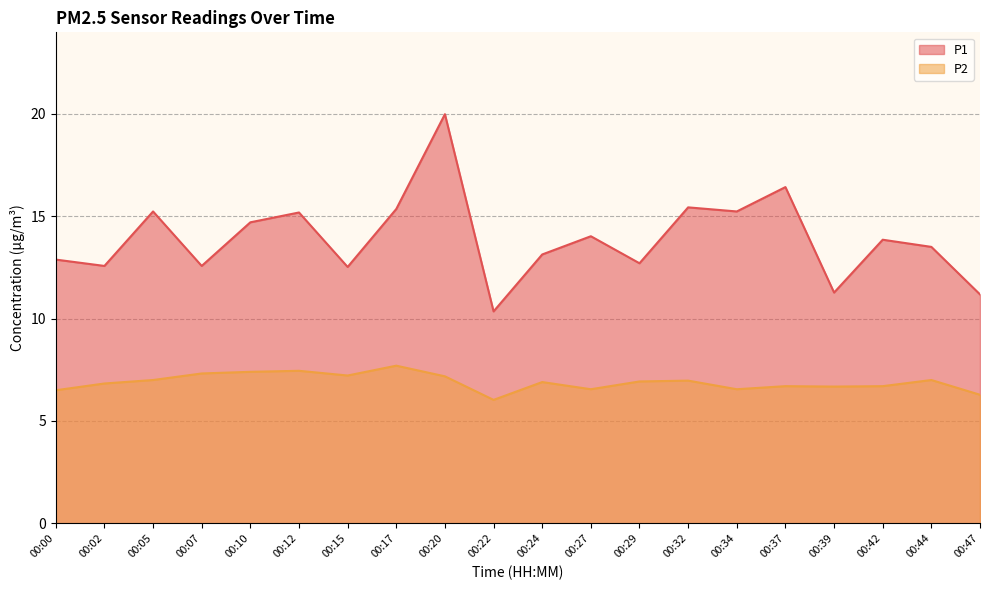

Reading right to left, transcribe all the data shown in this chart.

P1: 11.2	13.5	13.8	11.3	16.4	15.2	15.4	12.7	14.0	13.1	10.3	20.0	15.3	12.5	15.2	14.7	12.6	15.2	12.6	12.9
P2: 6.3	7.0	6.7	6.7	6.7	6.5	7.0	6.9	6.5	6.9	6.0	7.2	7.7	7.2	7.5	7.4	7.3	7.0	6.8	6.5